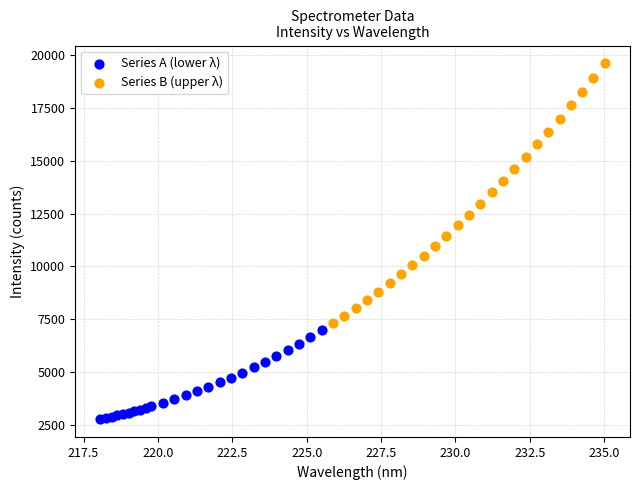

Which series reaches the minimum Y coordinate?

Series A (lower λ)